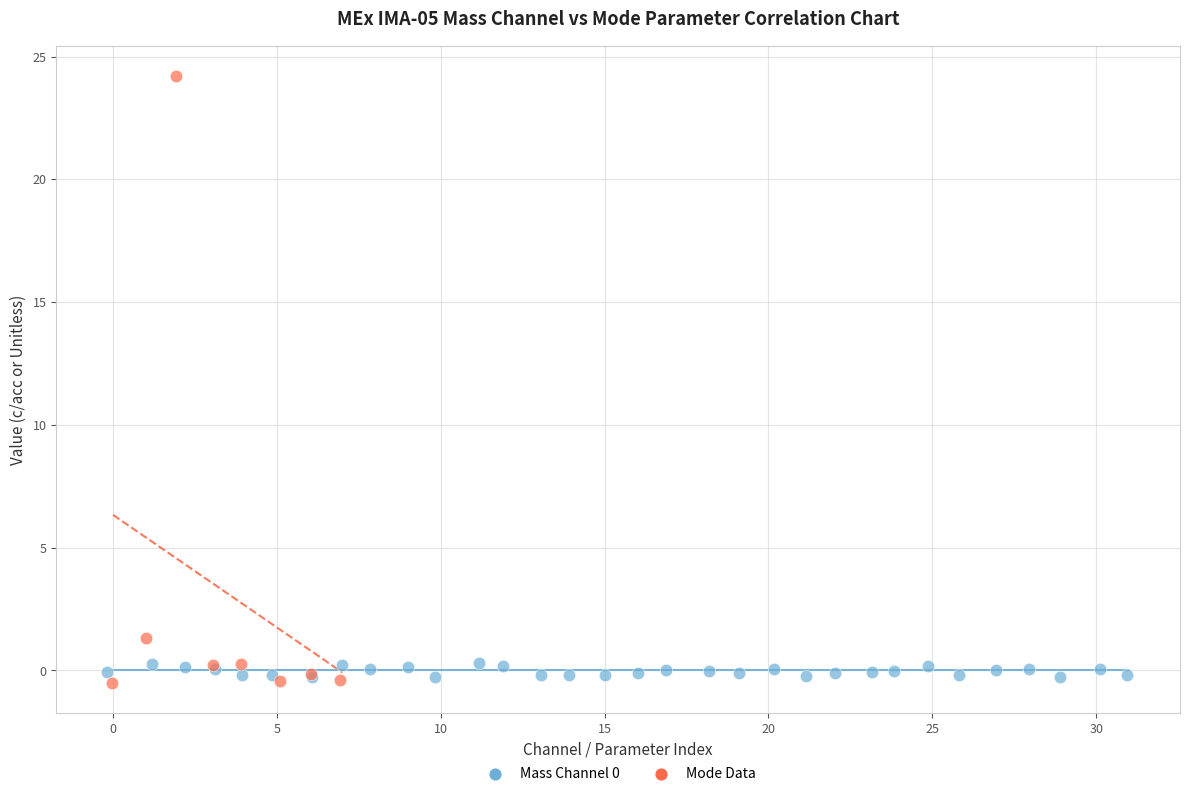

Which series has the largest Y range (max minus min)?

Mode Data